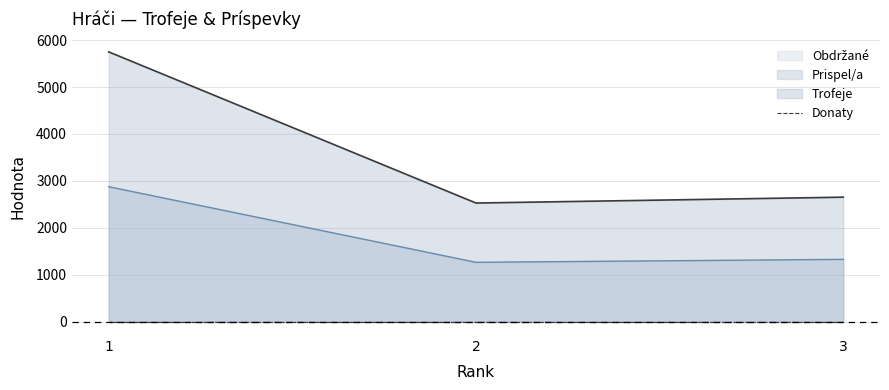

What is the spread (max minus min) of values at 3?

1326